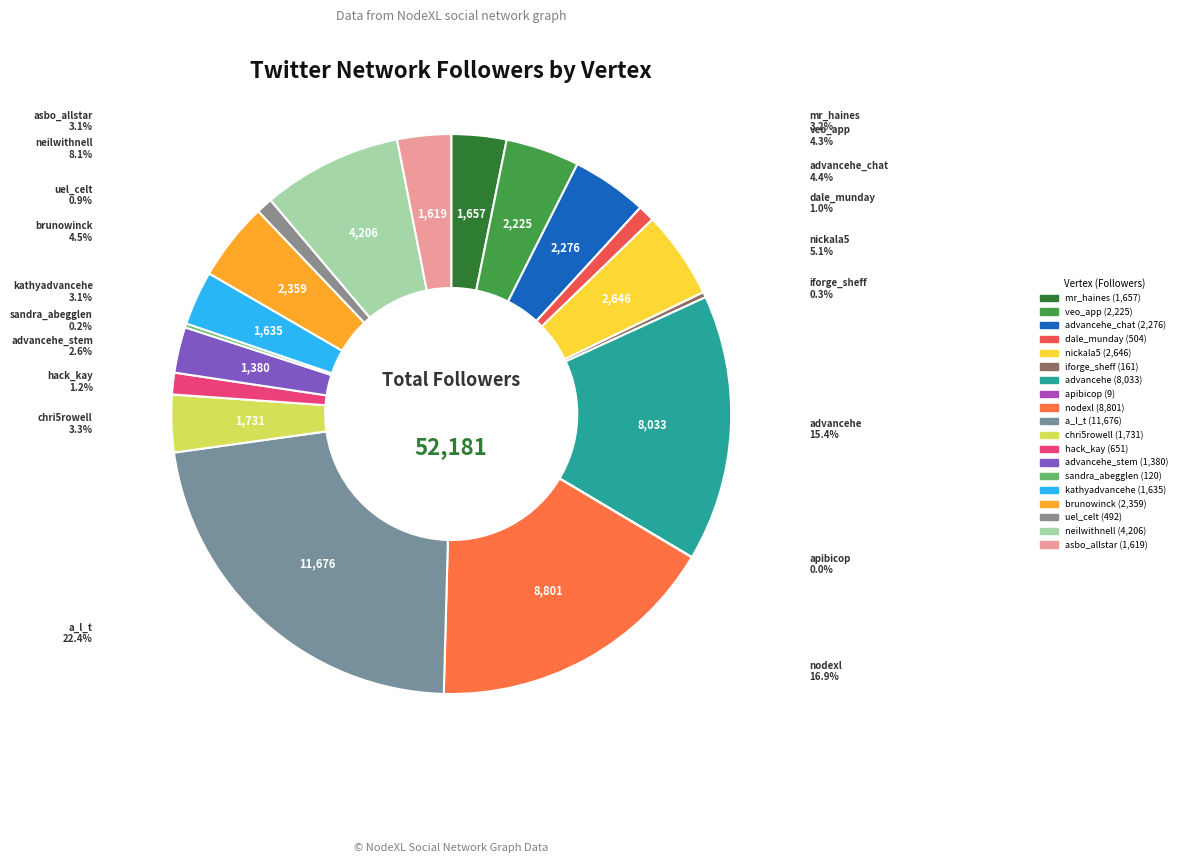

What is the change in value from advancehe to advancehe_stem?

-6653